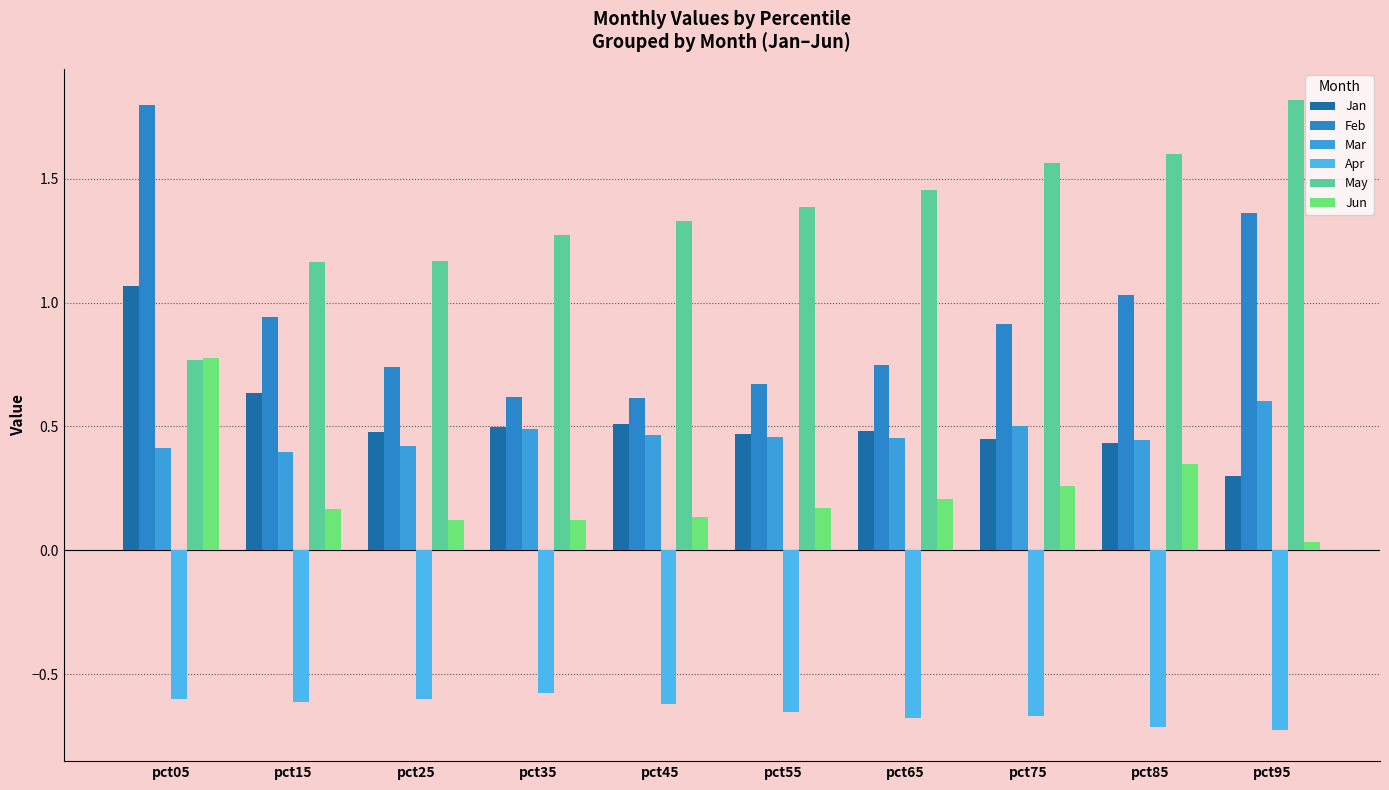

What are all the series names shown in the legend?

Jan, Feb, Mar, Apr, May, Jun